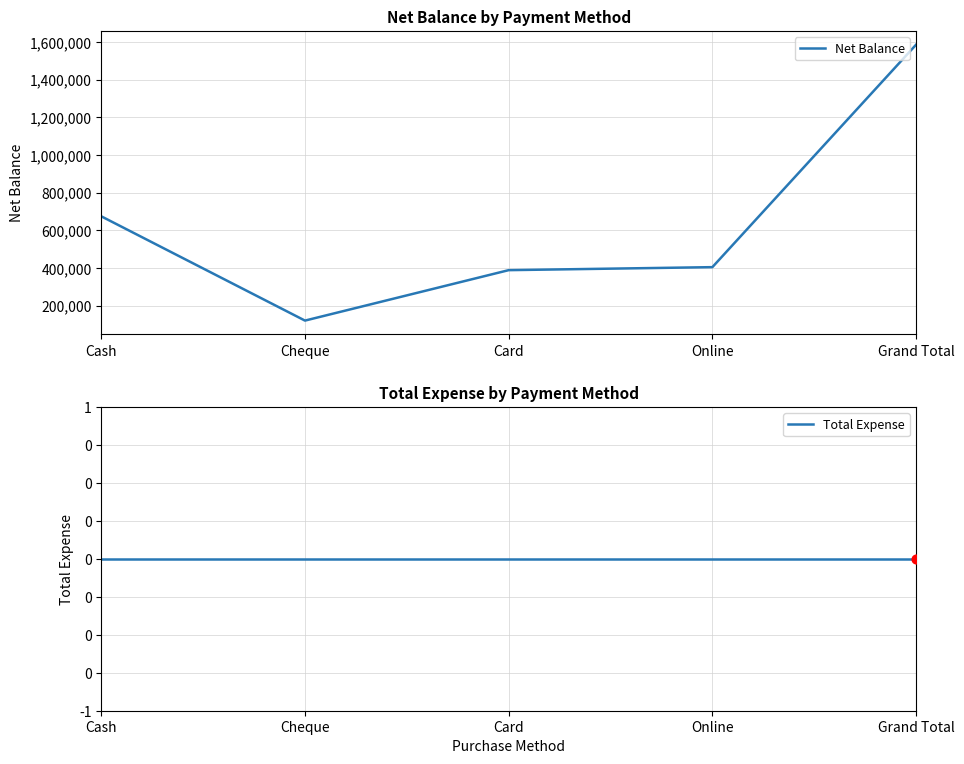

At how many categories does at least one series exceed 1174114?

1